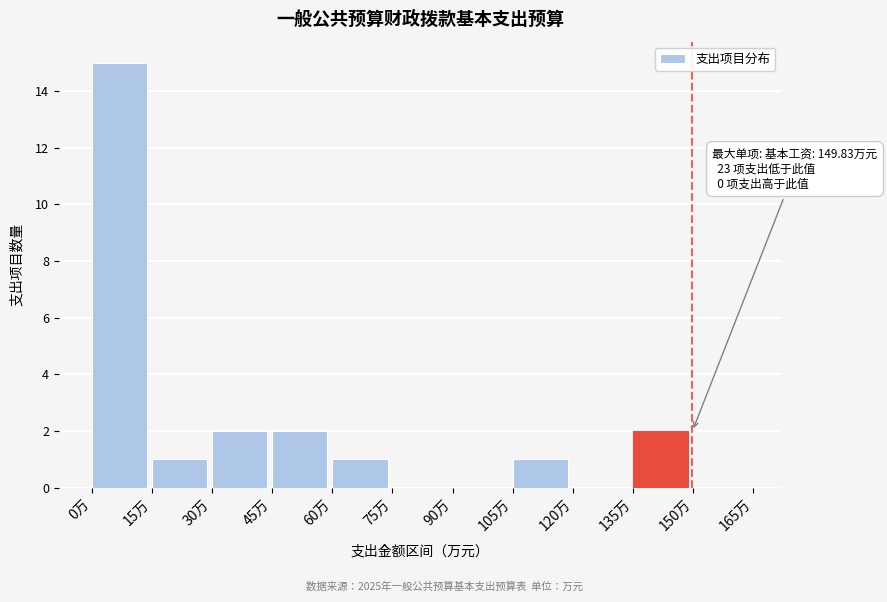

Over which range of the x-axis is the bar tallest?

0 to 15